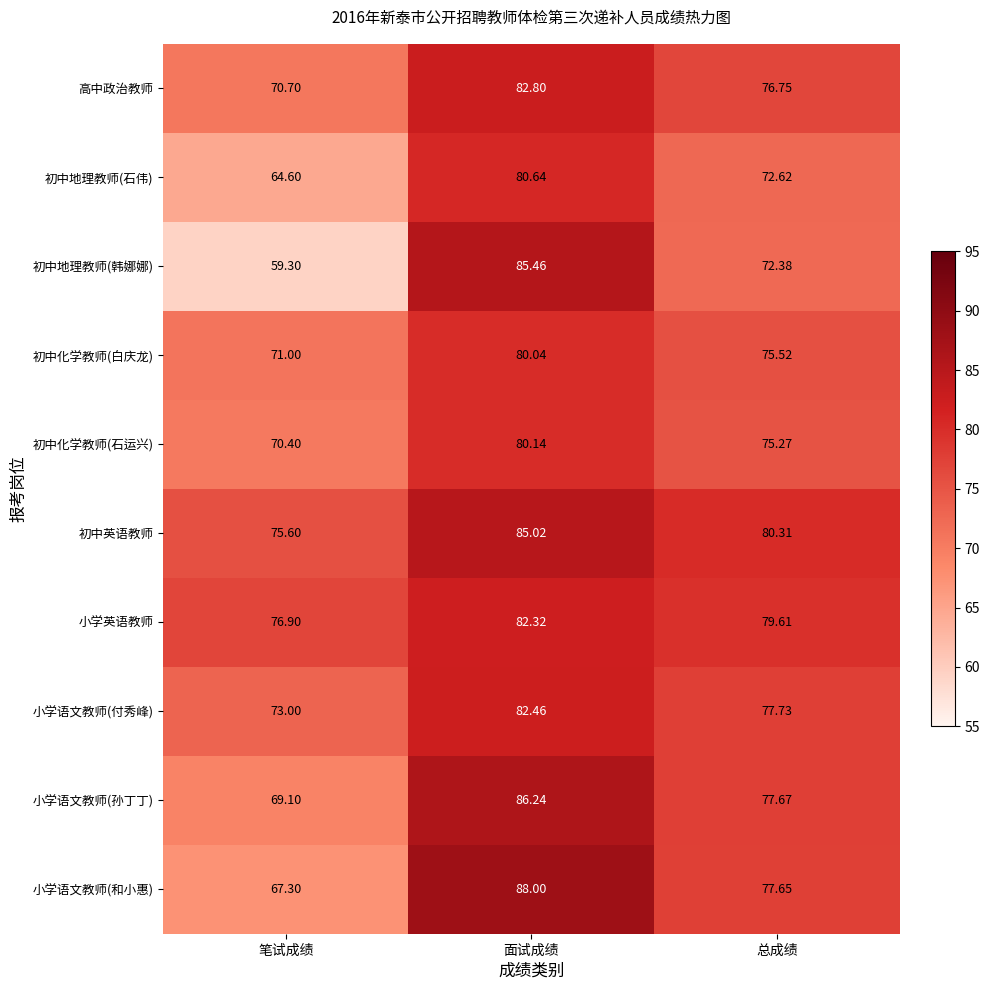

Which series has the widest spread of values?

初中地理教师(韩娜娜)